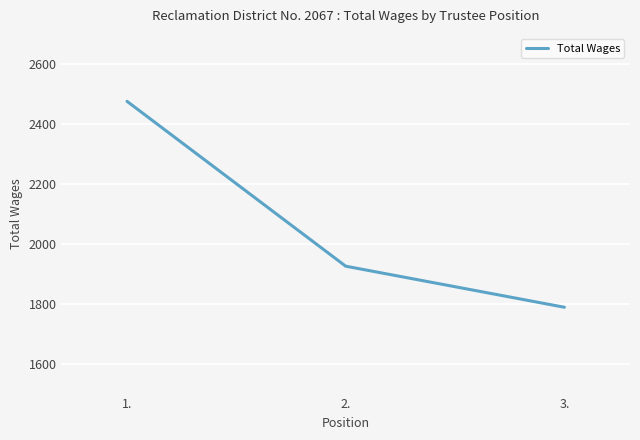

What is the smallest value displayed?

1788